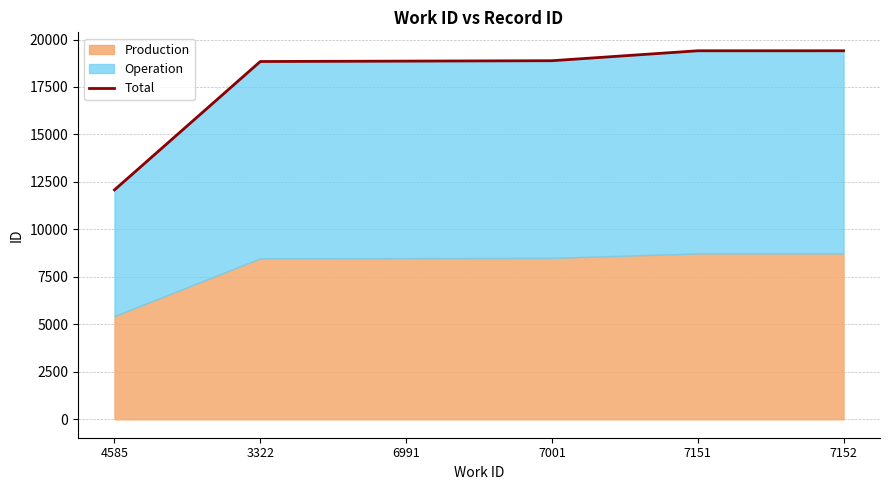

What is the label of the 3rd point from the right?

7001